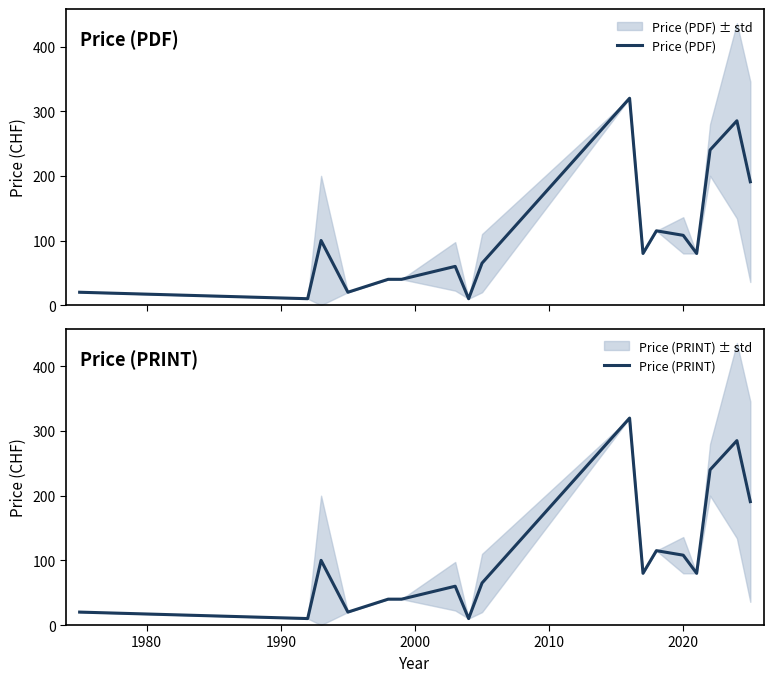

Reading right to left, transcribe all the data shown in this chart.

Price (PDF): 190.8	285.1	240.0	80.0	108.0	115.0	80.0	320.0	65.0	10.0	60.0	40.0	40.0	20.0	100.0	10.0	20.0
Price (PRINT): 190.8	285.1	240.0	80.0	108.0	115.0	80.0	320.0	65.0	10.0	60.0	40.0	40.0	20.0	100.0	10.0	20.0